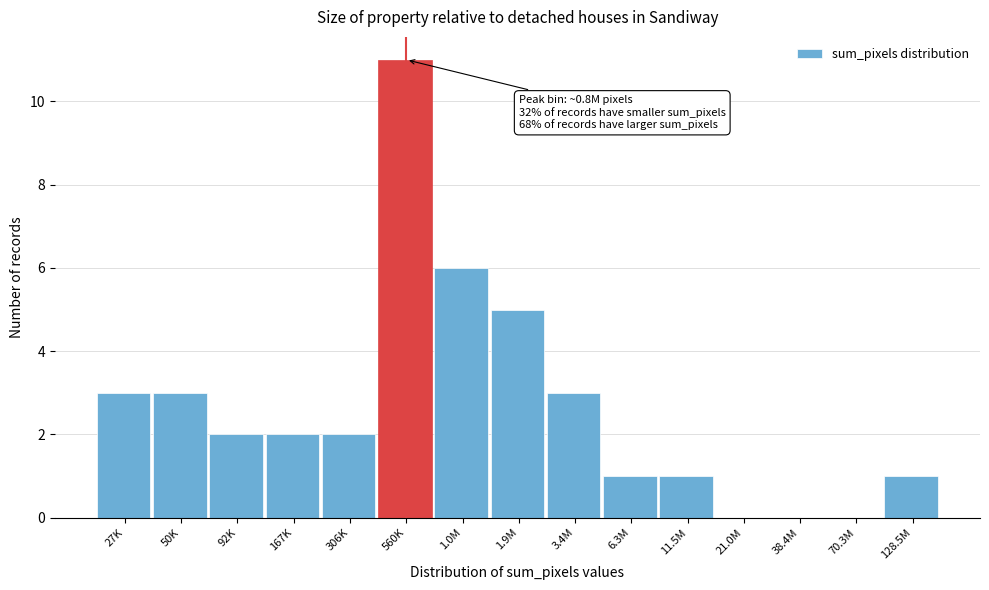

Reading right to left, extract all data points from this chart.

128.5M=1	70.3M=0	38.4M=0	21.0M=0	11.5M=1	6.3M=1	3.4M=3	1.9M=5	1.0M=6	560K=11	306K=2	167K=2	92K=2	50K=3	27K=3